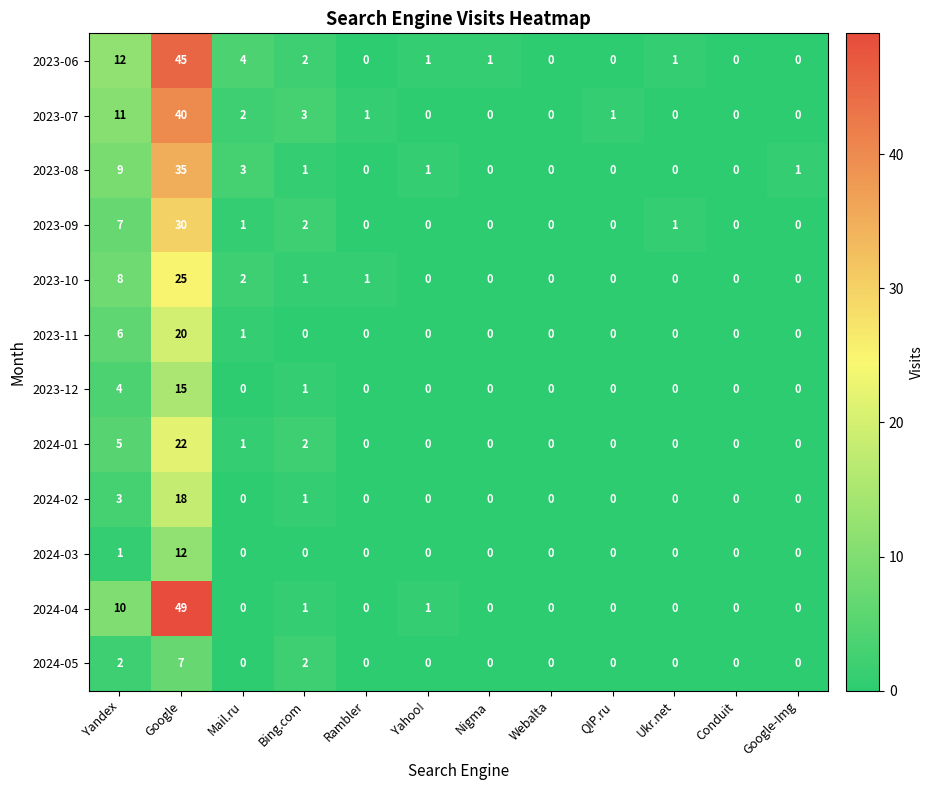

Is it true that 2023-10 equals 2 at Mail.ru?

True